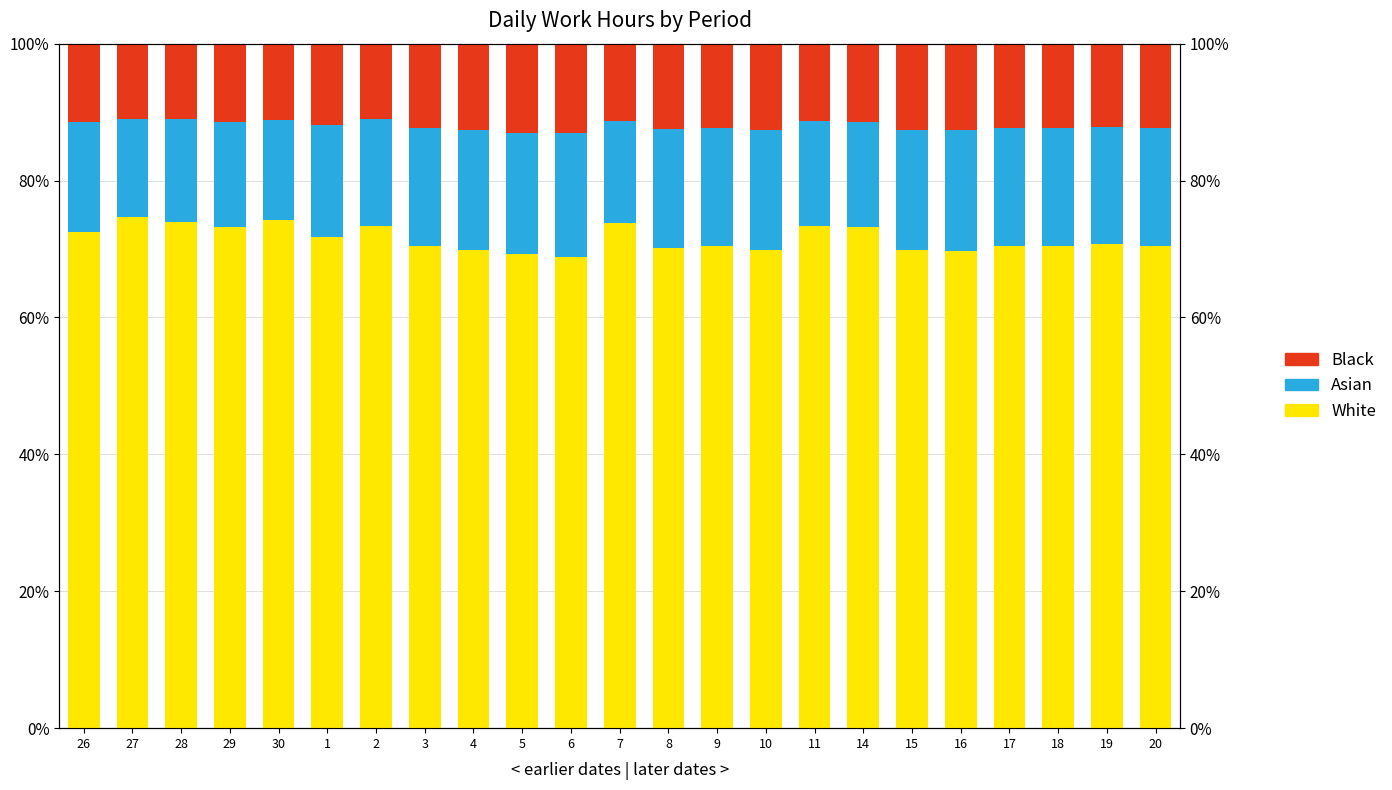

Between 2 and 4, which series saw the biggest shift?

White